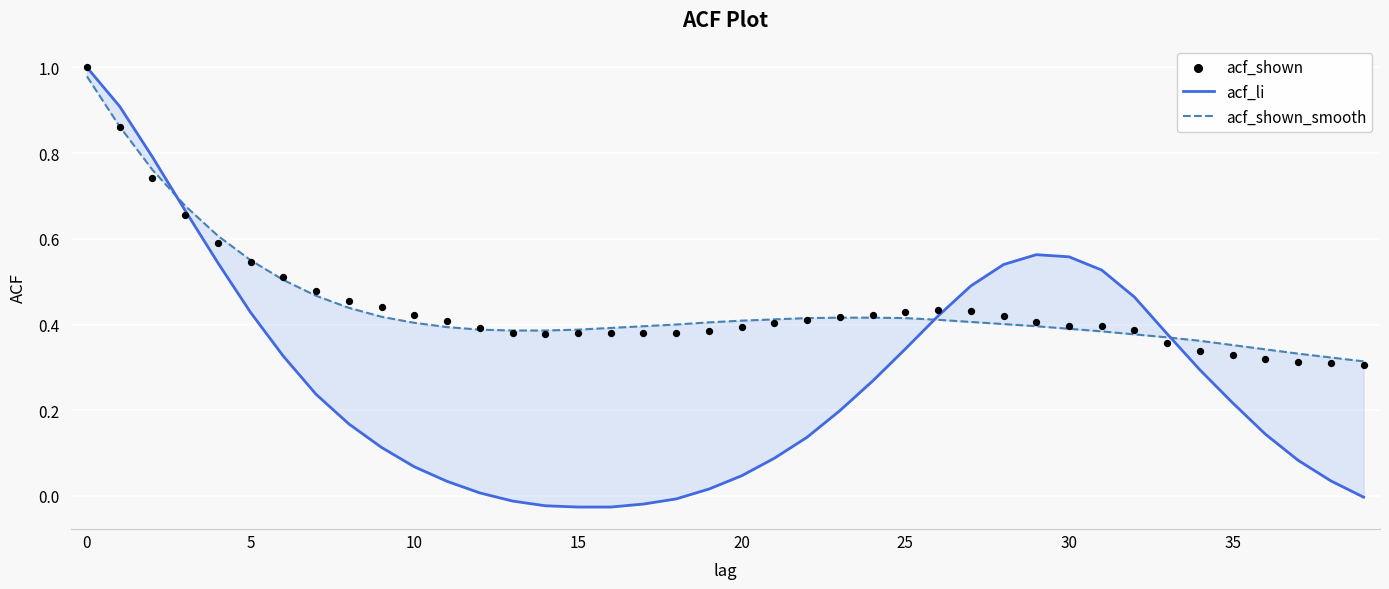

Is the value of acf_shown_smooth at 15 greater than the value of acf_li at 0?

No